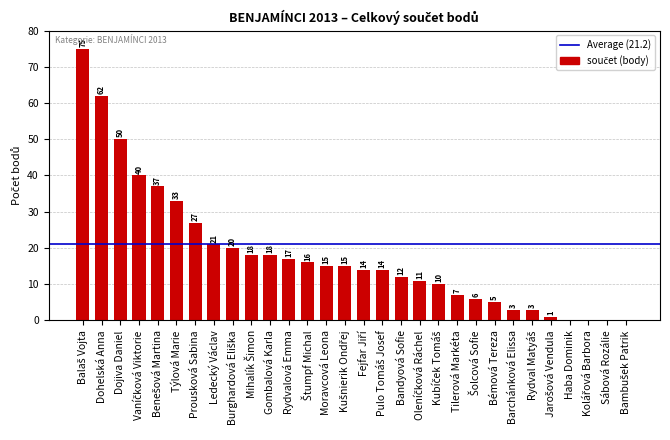

How many data points does each series have?

30